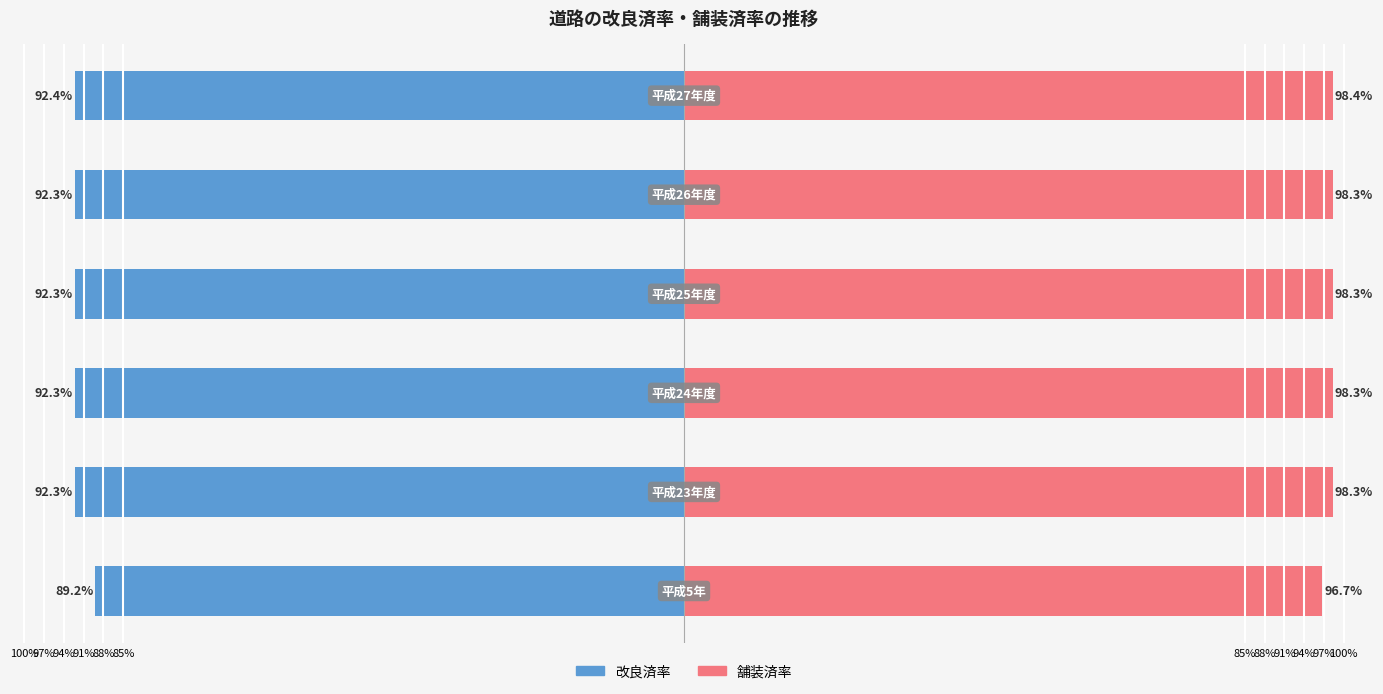

How many distinct data groups are displayed?

2